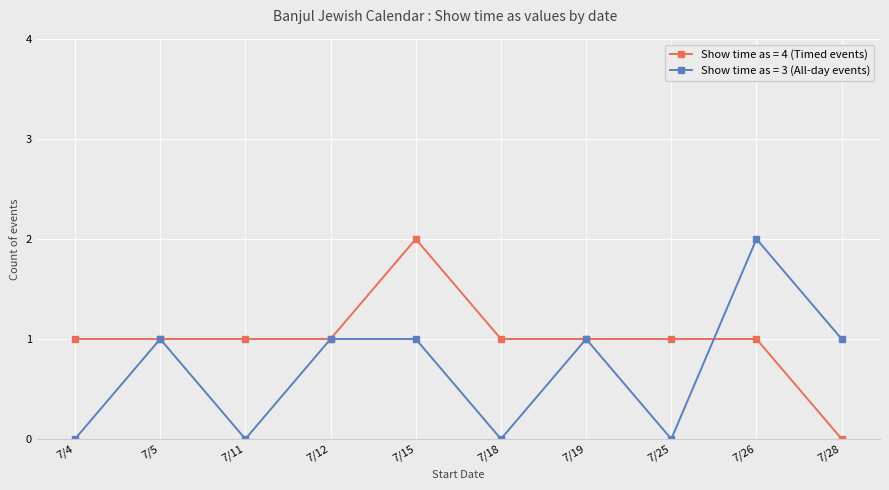

Which series changed the most between 7/12 and 7/18?

Show time as = 3 (All-day events)